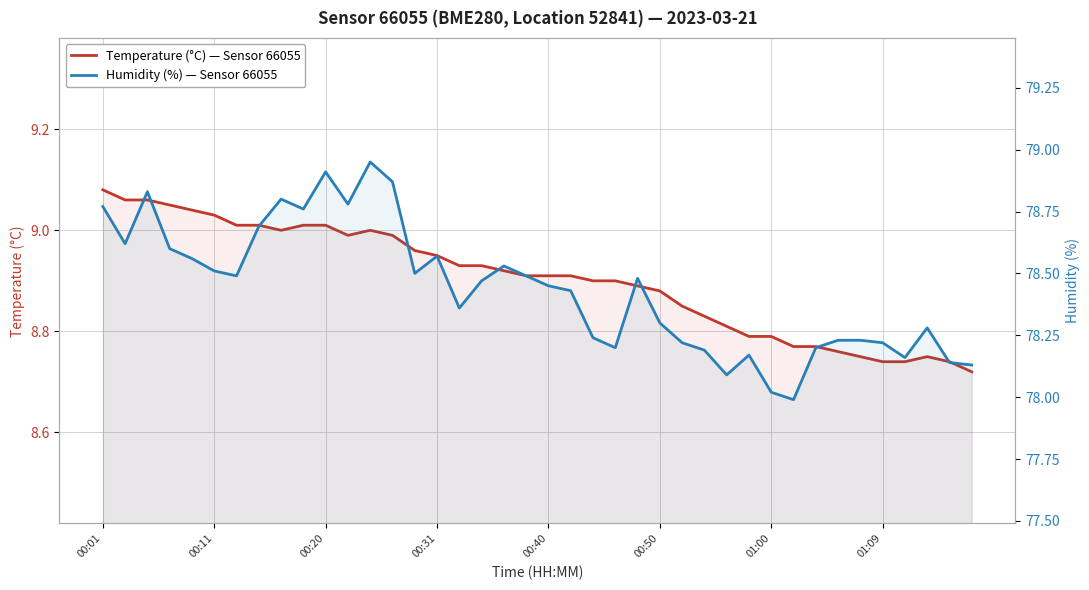

Between 19 and 31, which series saw the biggest shift?

Humidity (%) — Sensor 66055